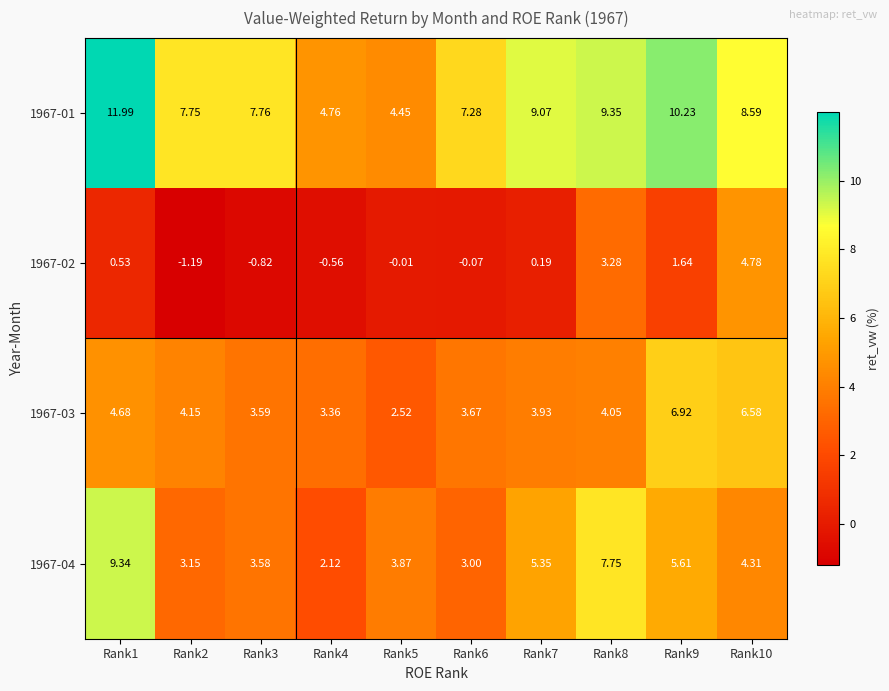

Reading left to right, list all the values displayed in this chart.

1967-01: Rank1=12.0	Rank2=7.8	Rank3=7.8	Rank4=4.8	Rank5=4.5	Rank6=7.3	Rank7=9.1	Rank8=9.3	Rank9=10.2	Rank10=8.6
1967-02: Rank1=0.5	Rank2=-1.2	Rank3=-0.8	Rank4=-0.6	Rank5=-0.0	Rank6=-0.1	Rank7=0.2	Rank8=3.3	Rank9=1.6	Rank10=4.8
1967-03: Rank1=4.7	Rank2=4.2	Rank3=3.6	Rank4=3.4	Rank5=2.5	Rank6=3.7	Rank7=3.9	Rank8=4.0	Rank9=6.9	Rank10=6.6
1967-04: Rank1=9.3	Rank2=3.1	Rank3=3.6	Rank4=2.1	Rank5=3.9	Rank6=3.0	Rank7=5.3	Rank8=7.8	Rank9=5.6	Rank10=4.3